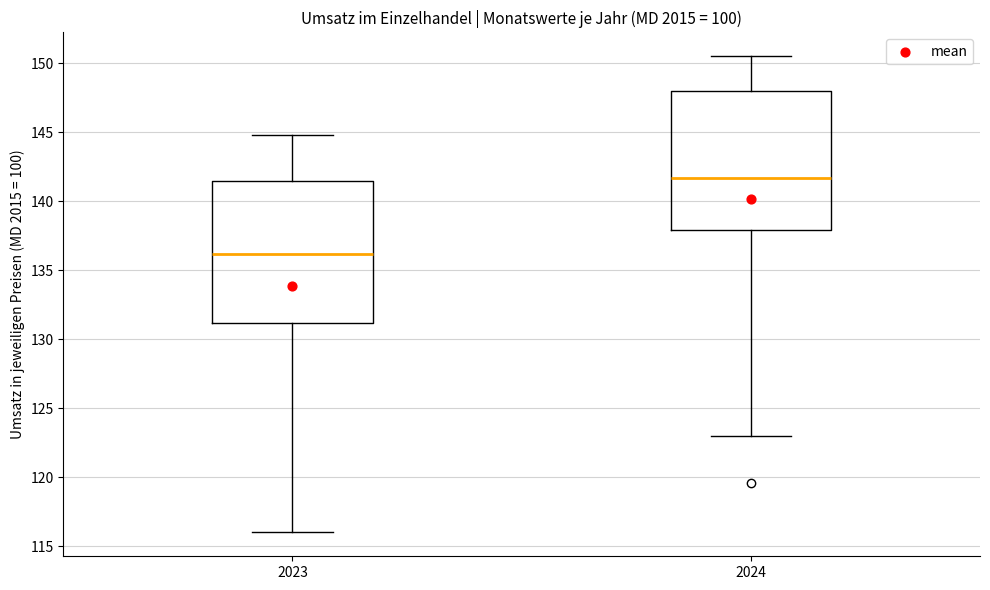

Which box has the lowest median line?

2023